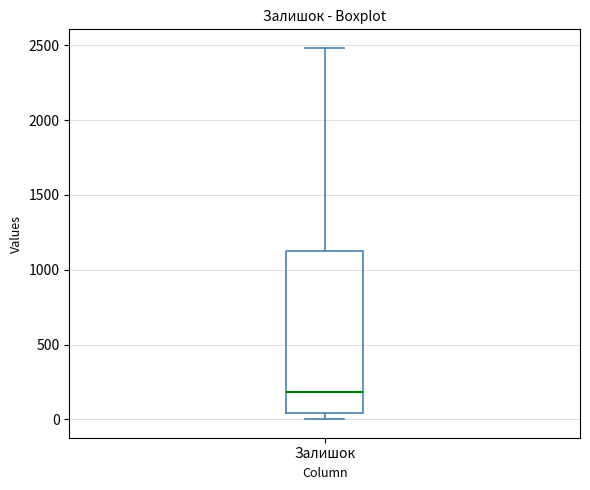

Transcribe this box plot: give where the median line is, the range the box spans, and where the two whiskers end, as read against the y-axis. The values are not printed on the chart, so give them approximately, as read against the axis.

median 200, box 50 to 1150, whiskers 0 to 2500